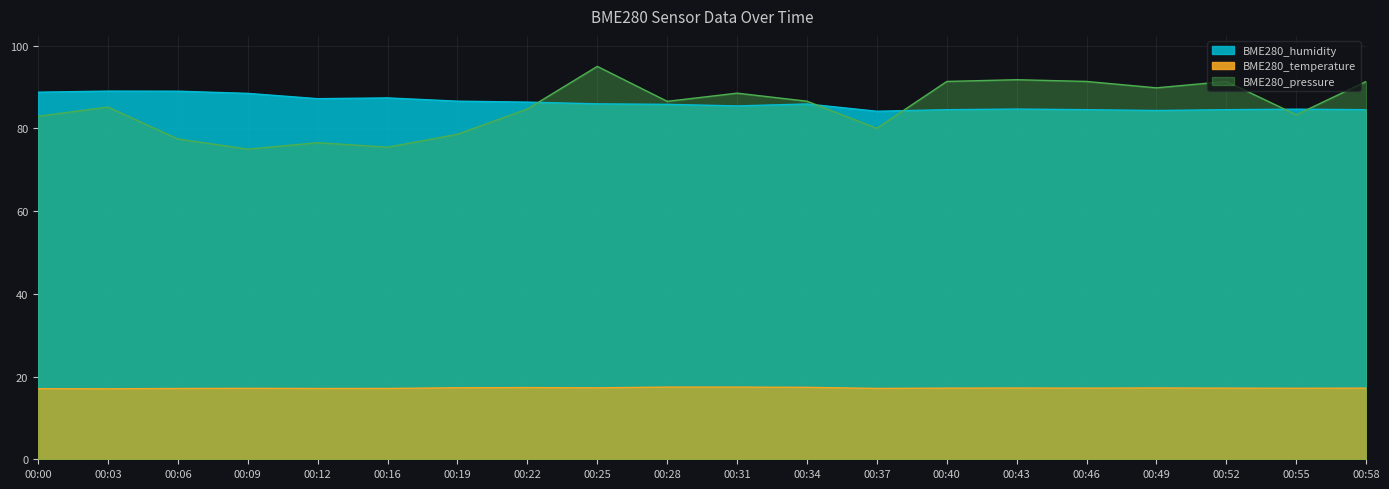

Is the value of BME280_humidity at 00:40 greater than the value of BME280_pressure_scaled at 00:22?

No